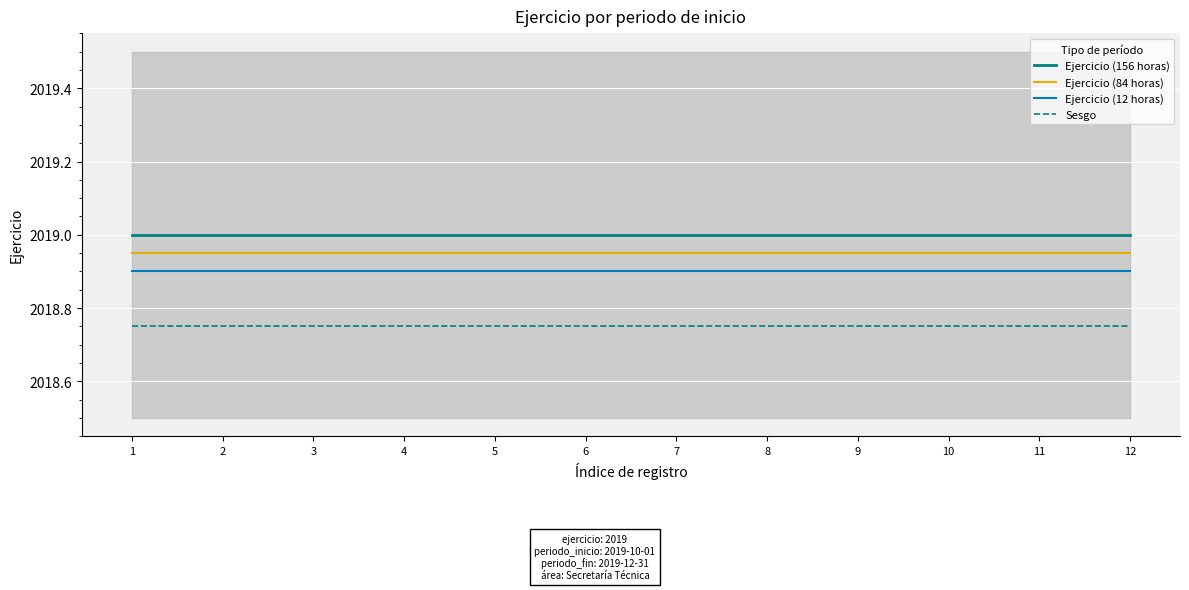

List the labels in order of Ejercicio (156 horas) value, smallest first.

1, 2, 3, 4, 5, 6, 7, 8, 9, 10, 11, 12